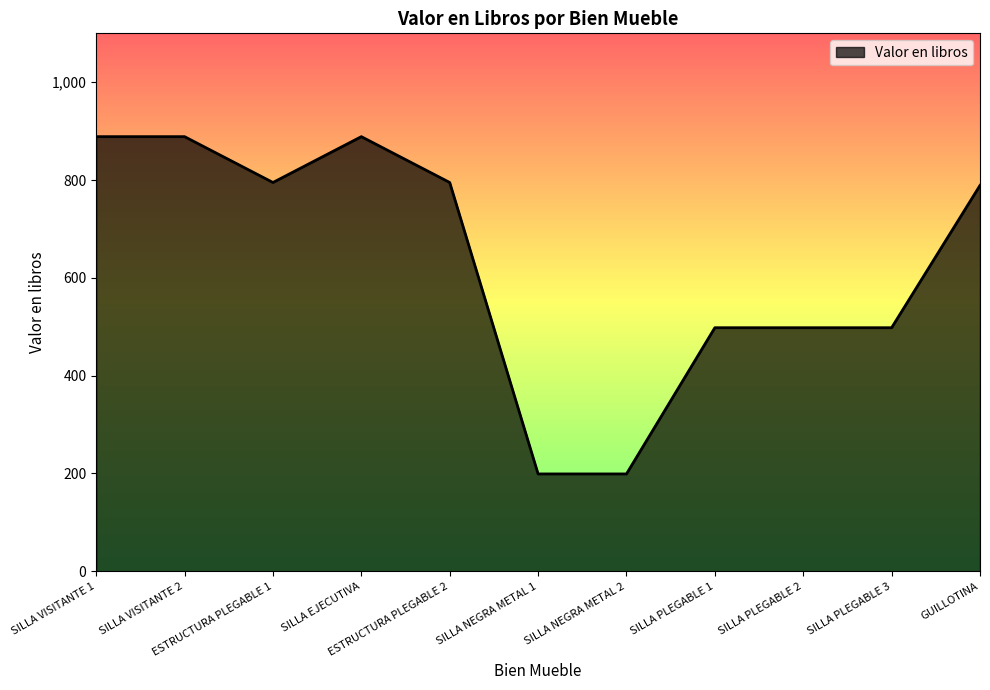

What is the sum of all values?

6937.2